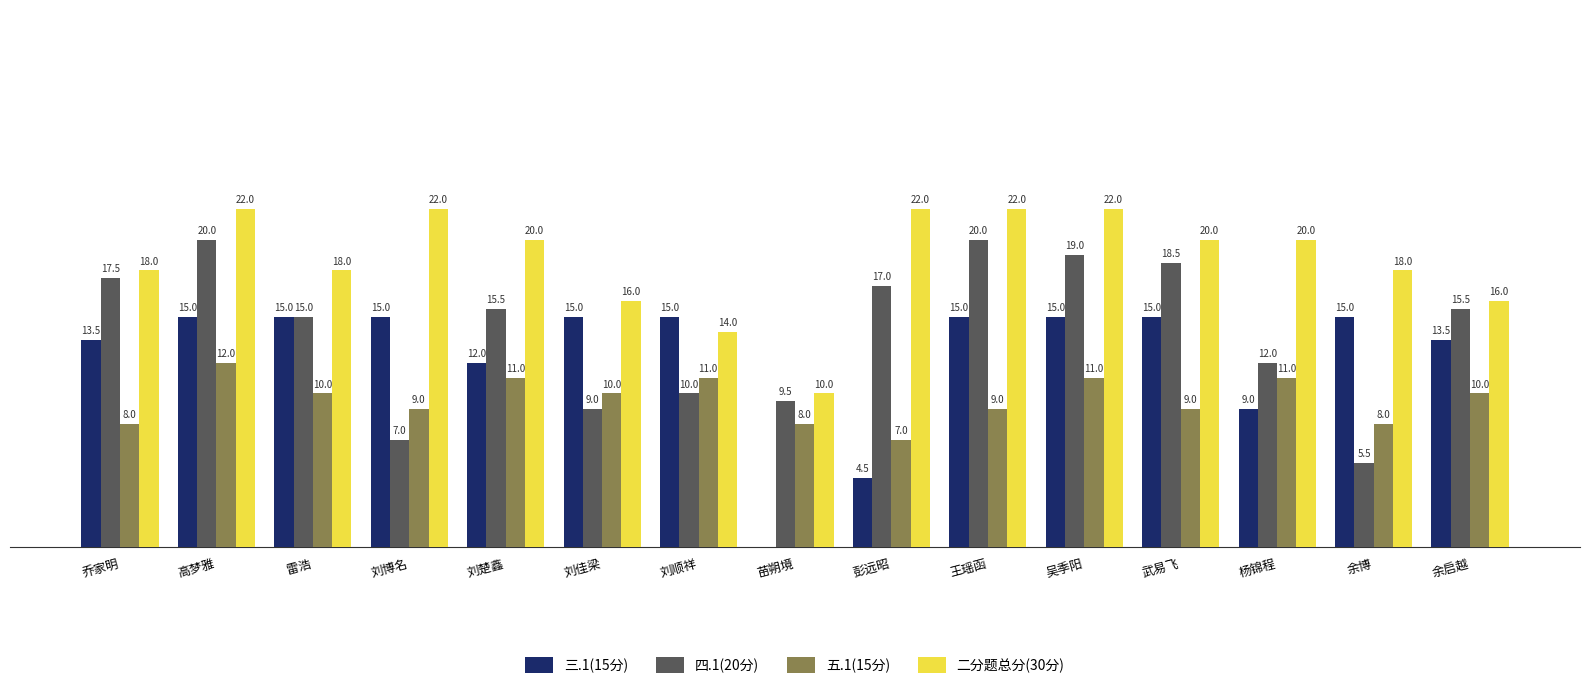

At which category is the sum across all series the highest?

高梦雅